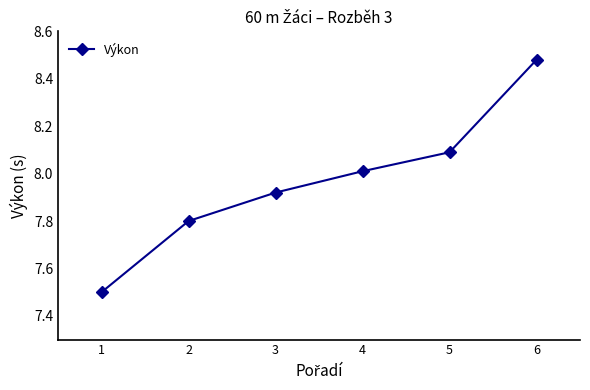

What is the minimum value shown in the chart?

7.5